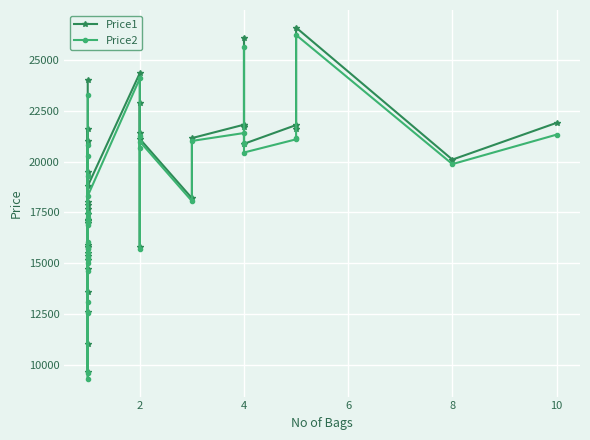

List the series in order of their peak value, highest first.

Price1, Price2